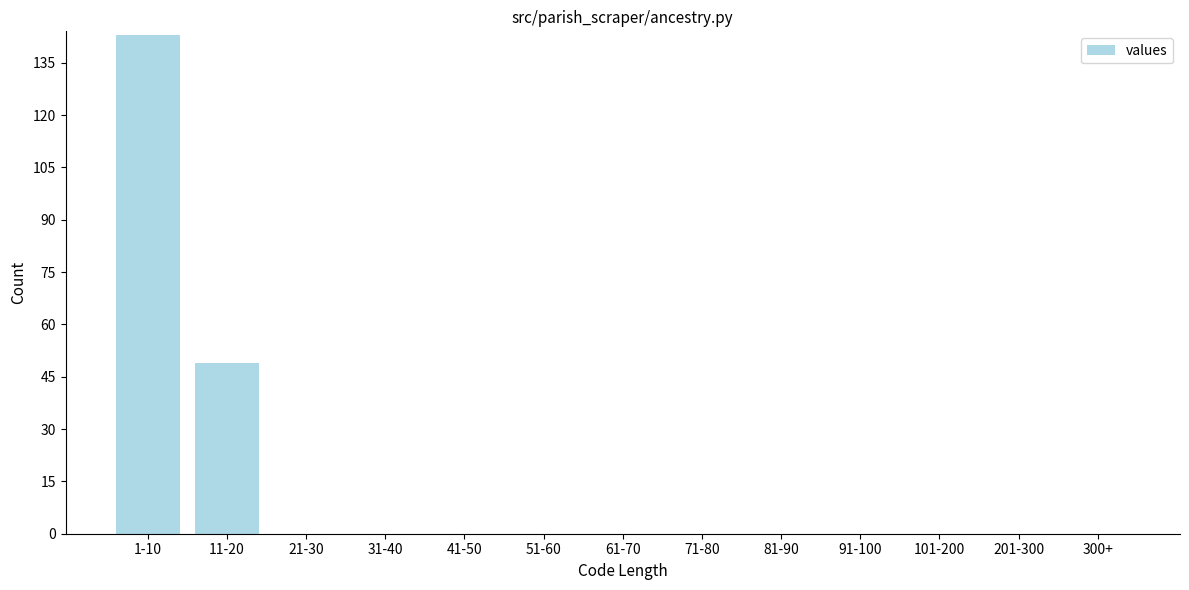

Reading left to right, list all the values displayed in this chart.

1-10=143	11-20=49	21-30=0	31-40=0	41-50=0	51-60=0	61-70=0	71-80=0	81-90=0	91-100=0	101-200=0	201-300=0	300+=0